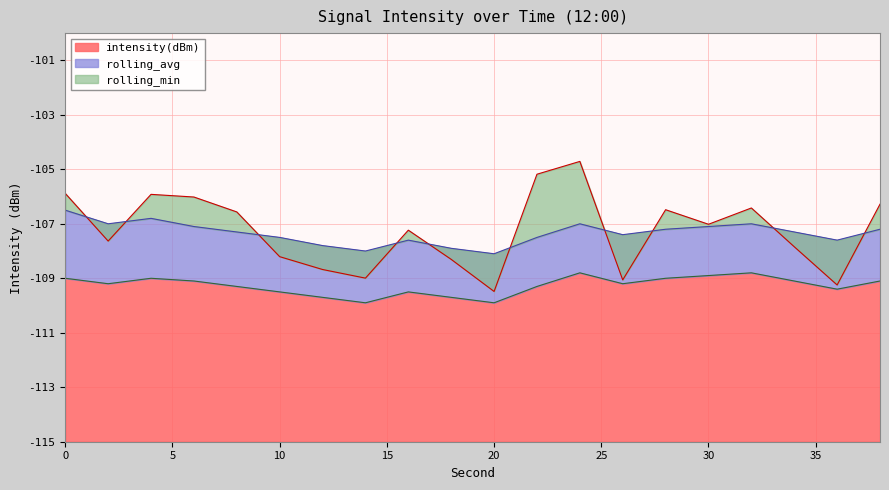

True or false: rolling_avg and rolling_min intersect in this chart.

False